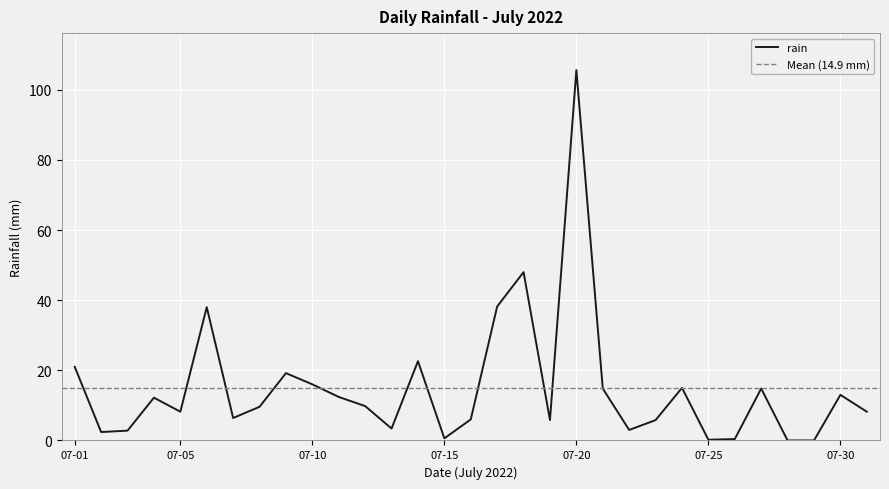

What is the difference between the maximum and second lowest values?

105.6